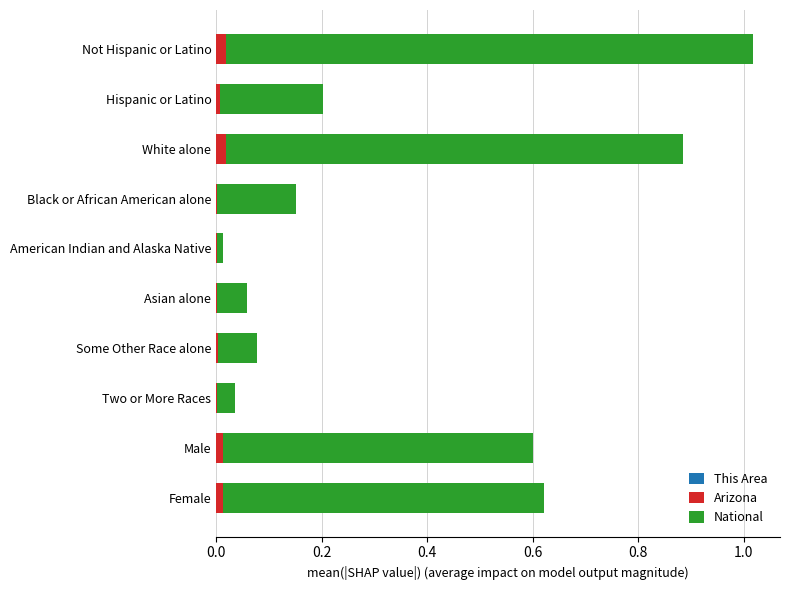

How many distinct data groups are displayed?

3